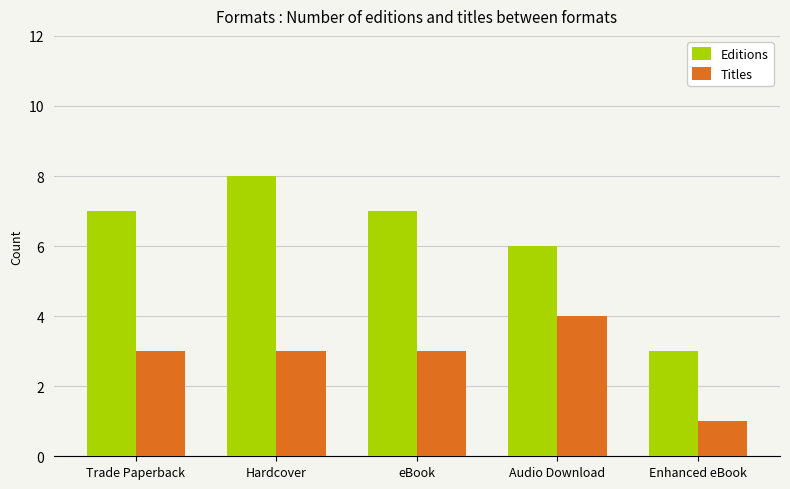

Which series changed the most between Hardcover and eBook?

Editions